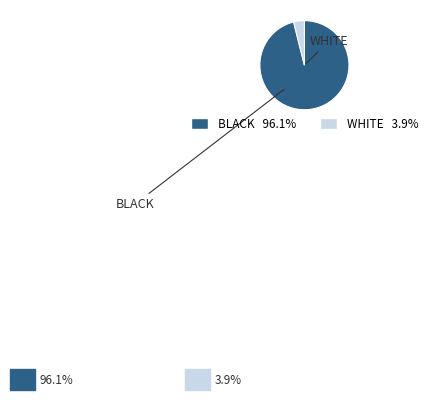

Is there a majority slice in this chart?

Yes